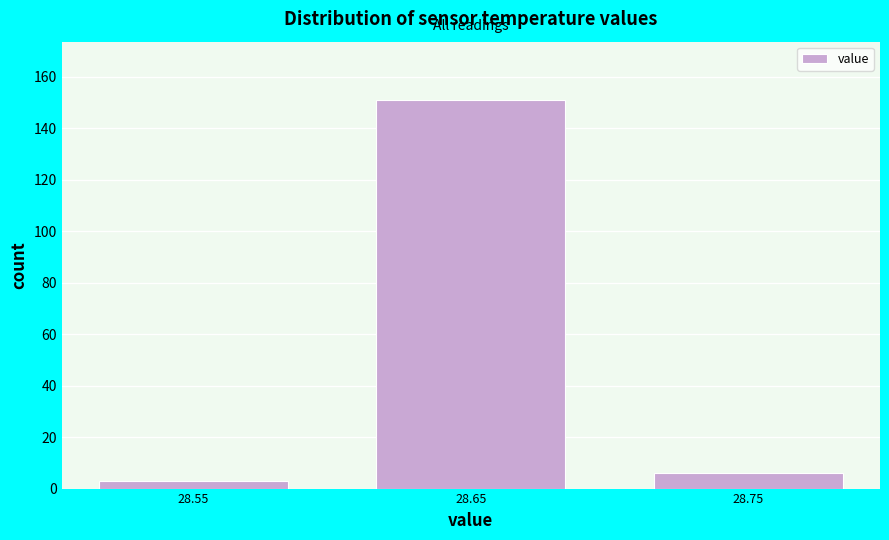

Reading left to right, extract all data points from this chart.

3	151	6